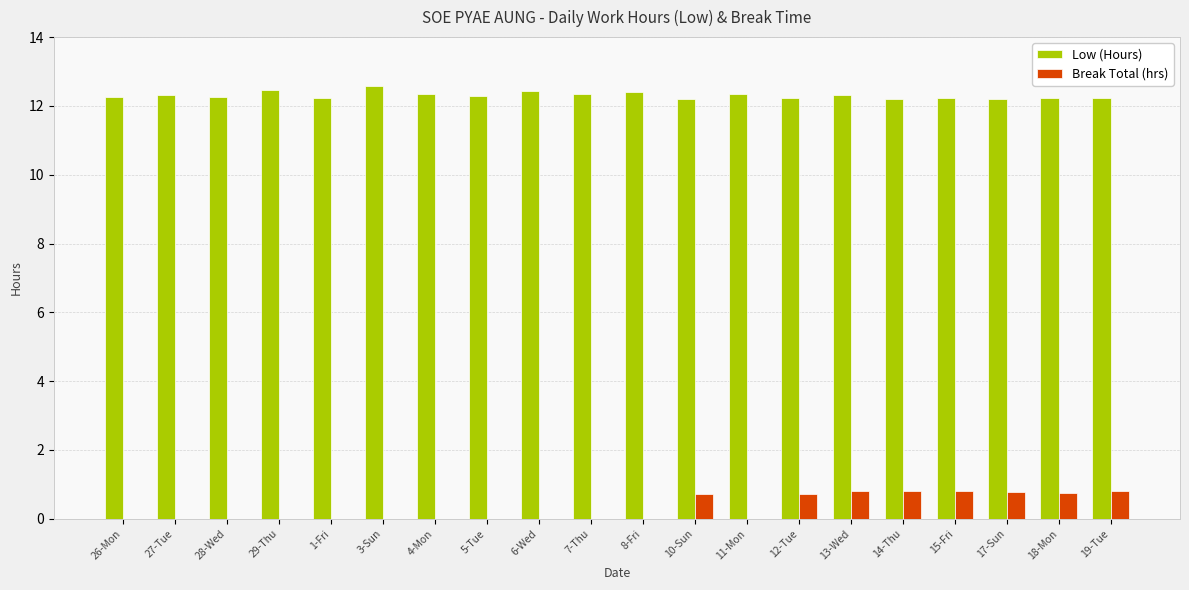

The value of Break Total (hrs) at 18-Mon is 0.8. True or false?

True